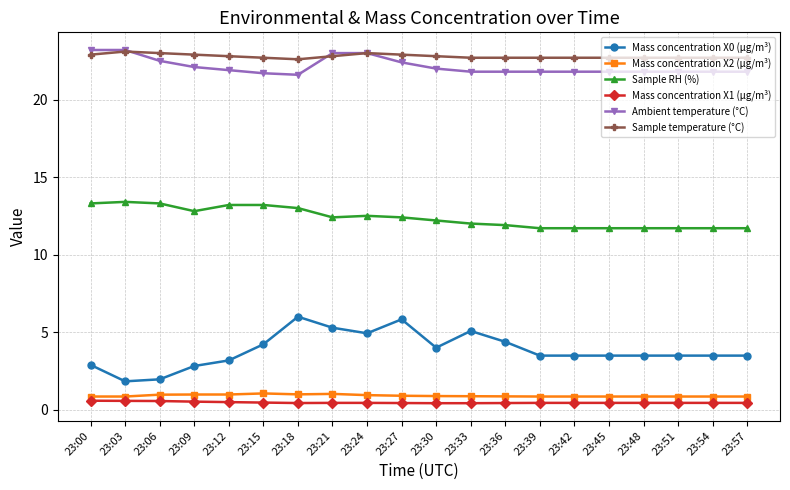

How many categories are shown in the chart?

20